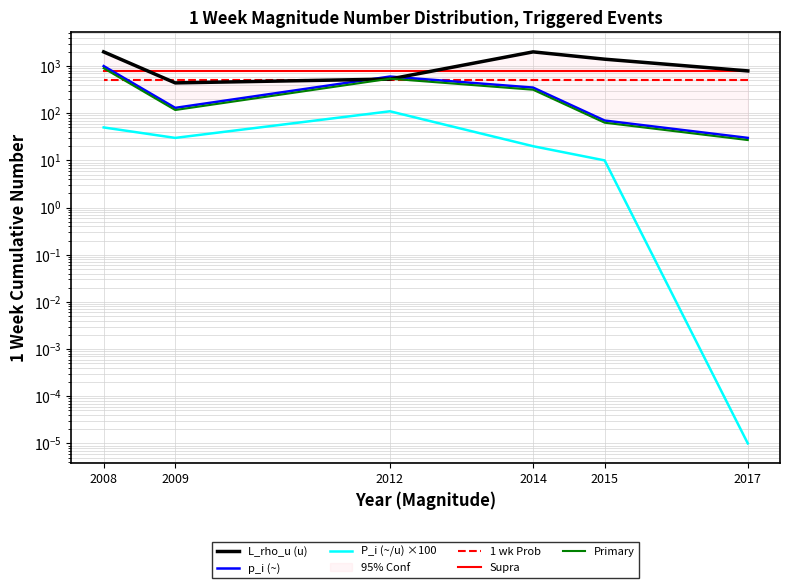

What is the approximate value of 1 wk Prob at 2014?

500.0